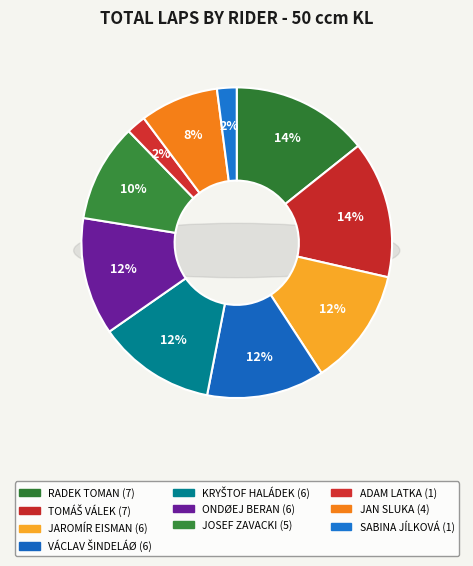

Is it true that JAROMÍR EISMAN is 20% of the pie?

False